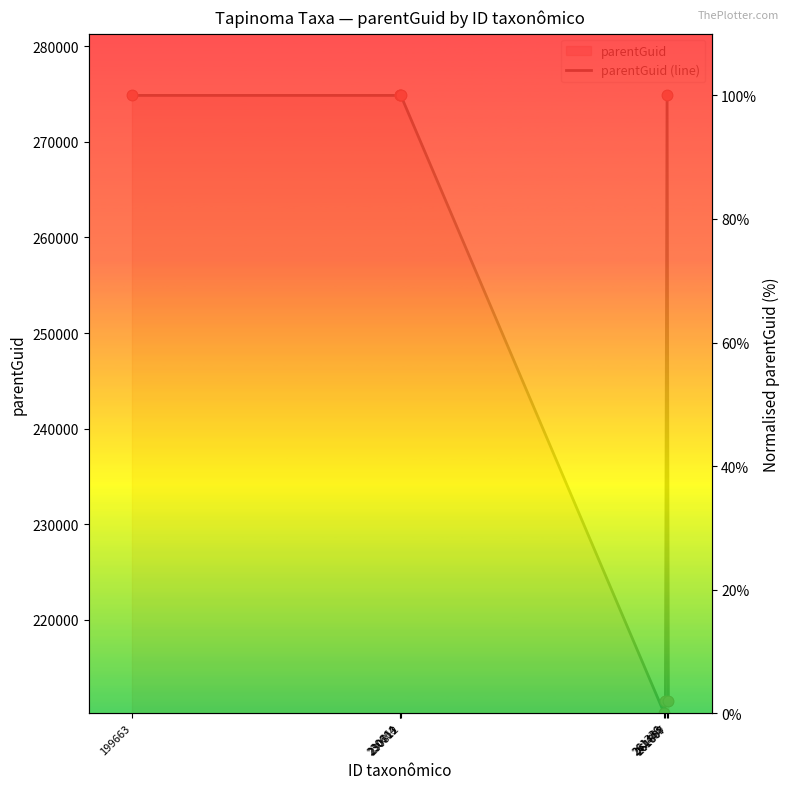

Between 261807 and 230664, which is larger?

230664